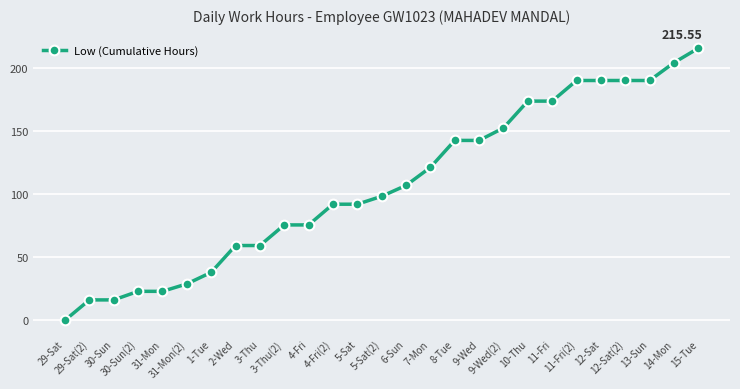

What is the change in value from 9-Wed to 12-Sat?

+47.5